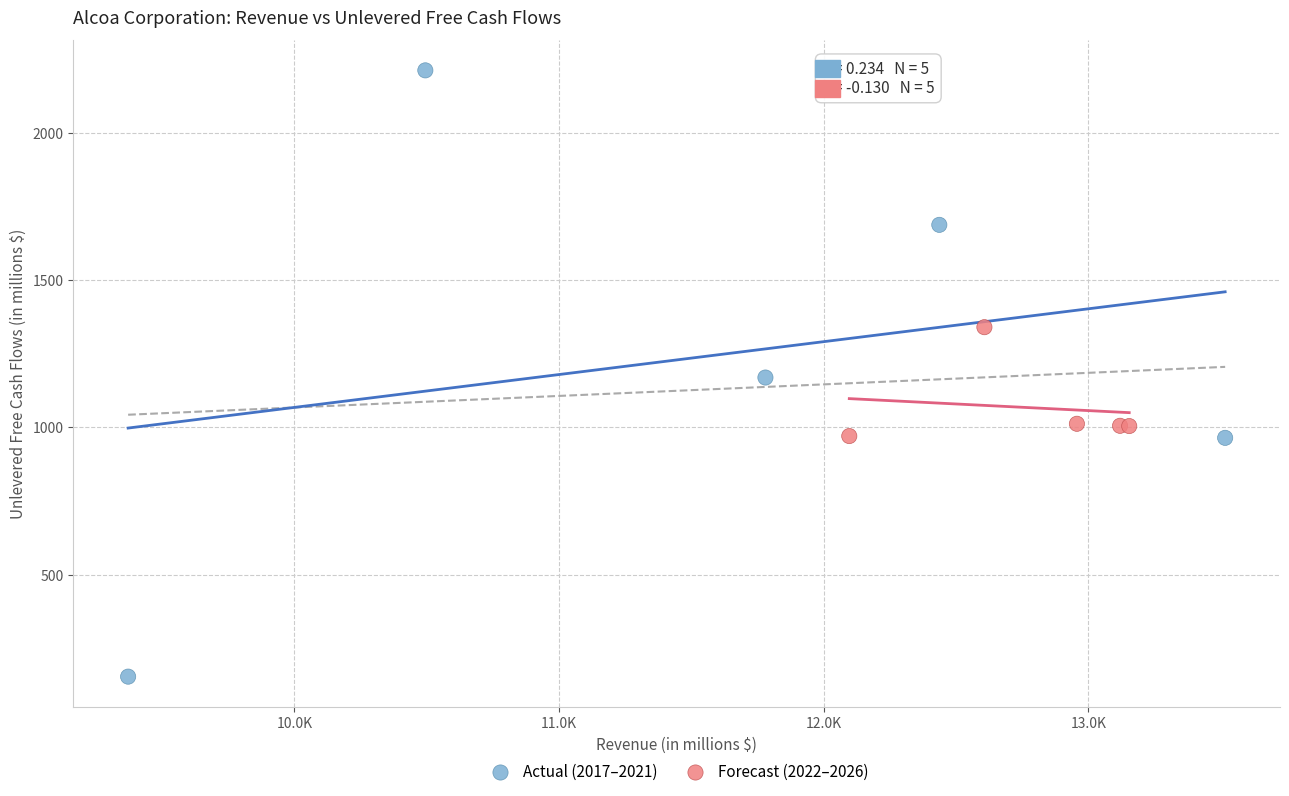

Which series contains the highest Y value?

Actual (2017–2021)